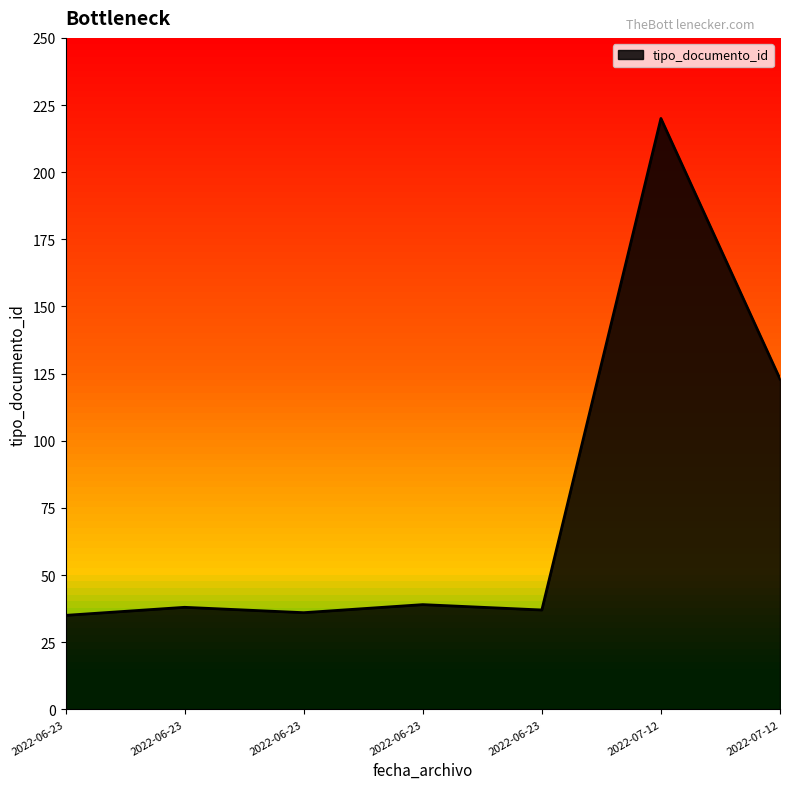

What is the label of the 6th point from the left?

2022-07-12